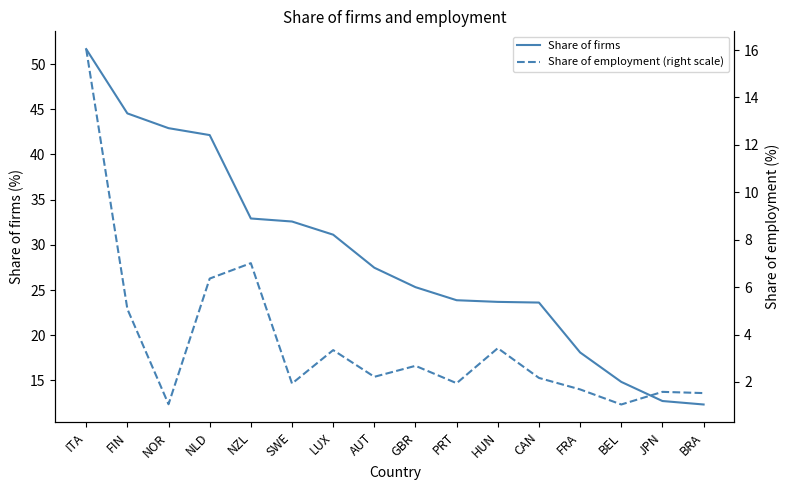

True or false: Share of employment (right scale) has a value of 3.5 at FIN.

False